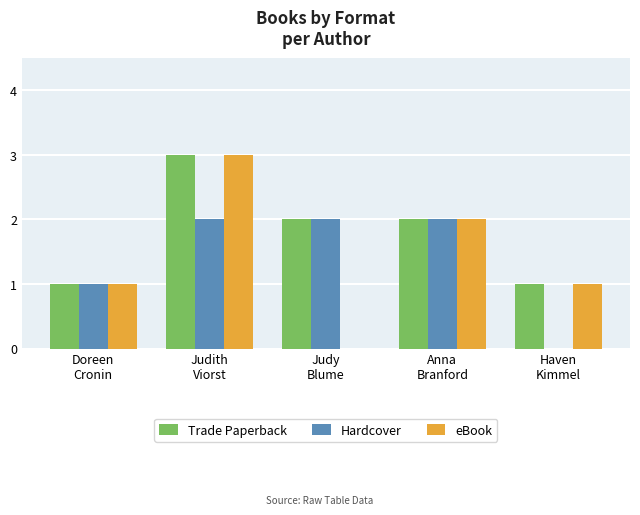

Reading left to right, what are all the values shown in this chart?

Trade Paperback: Doreen
Cronin=1	Judith
Viorst=3	Judy
Blume=2	Anna
Branford=2	Haven
Kimmel=1
Hardcover: Doreen
Cronin=1	Judith
Viorst=2	Judy
Blume=2	Anna
Branford=2	Haven
Kimmel=0
eBook: Doreen
Cronin=1	Judith
Viorst=3	Judy
Blume=0	Anna
Branford=2	Haven
Kimmel=1